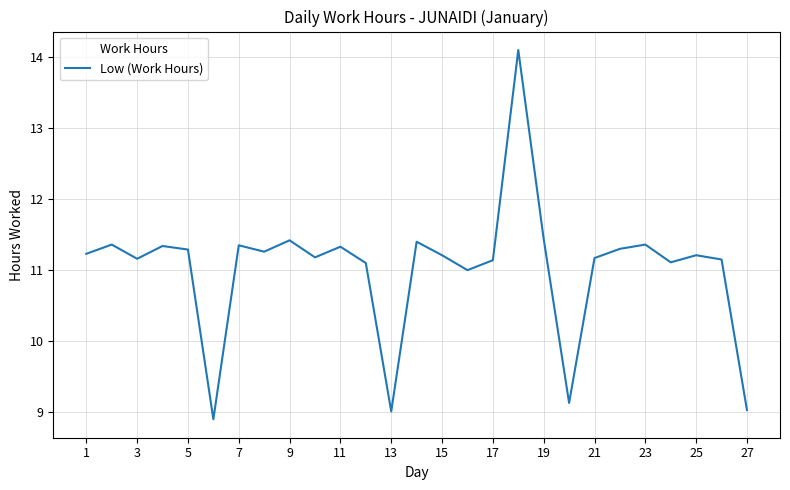

What is the difference between the second highest and minimum values?

2.5